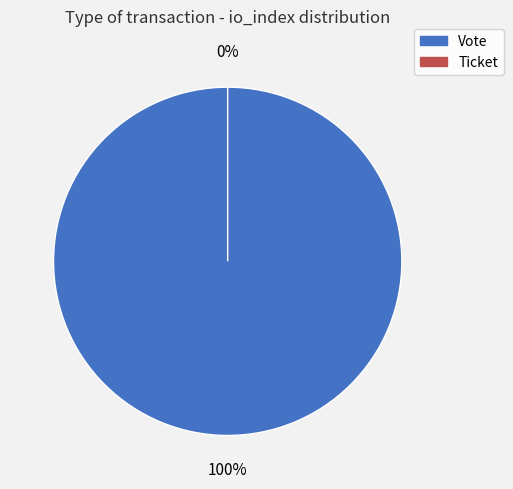

What is the change in value from Vote to Ticket?

-1